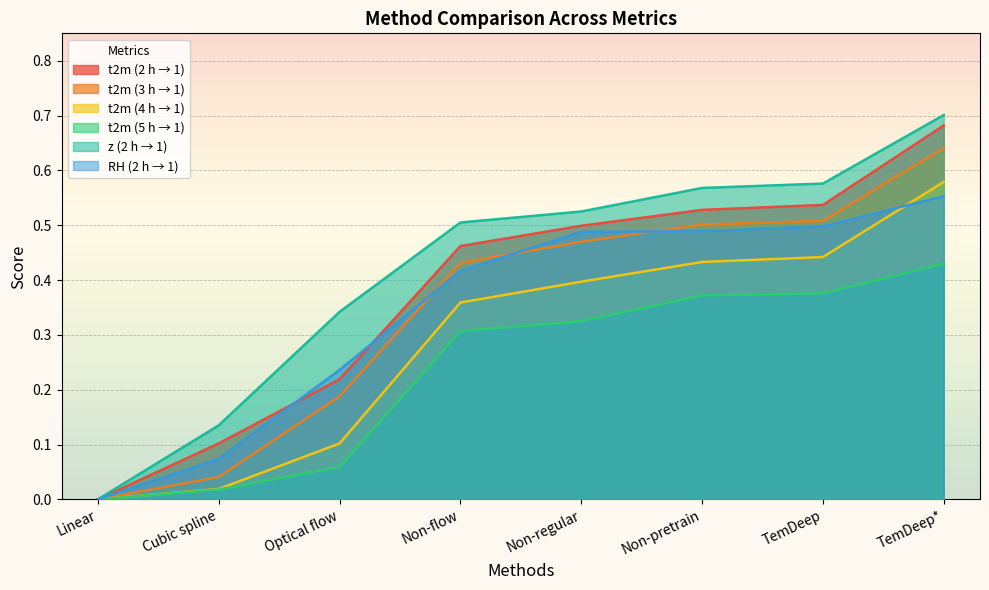

Count the number of categories in the chart.

8